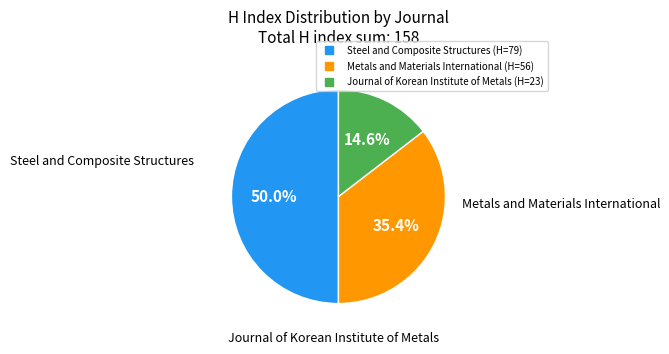

How many slices are in this pie chart?

3